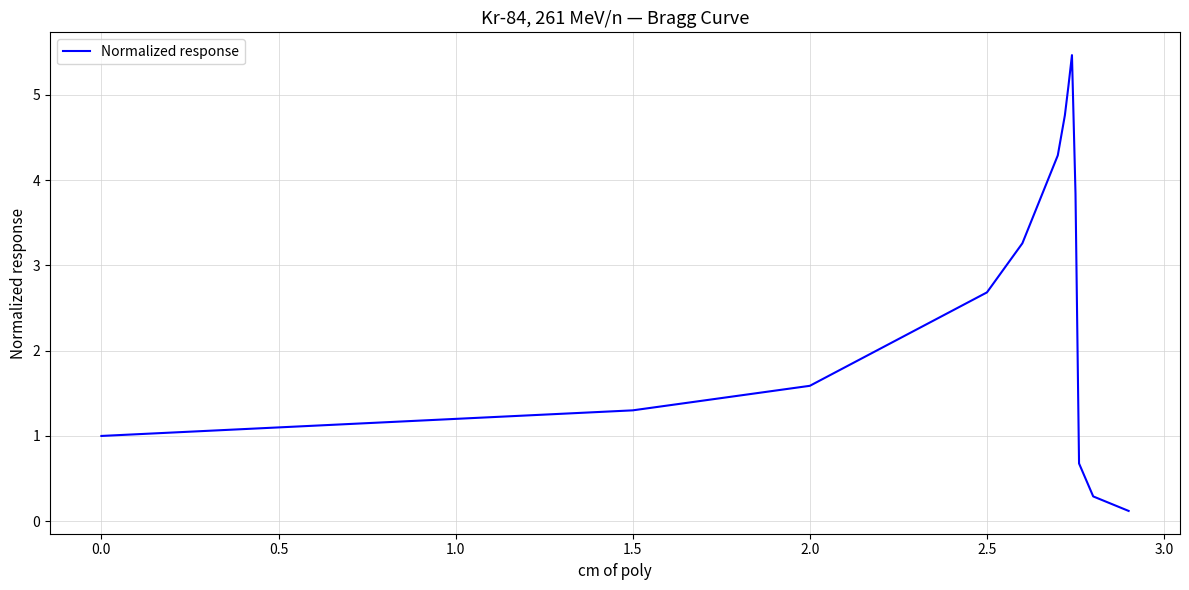

What is the difference between the maximum and minimum values?

5.3